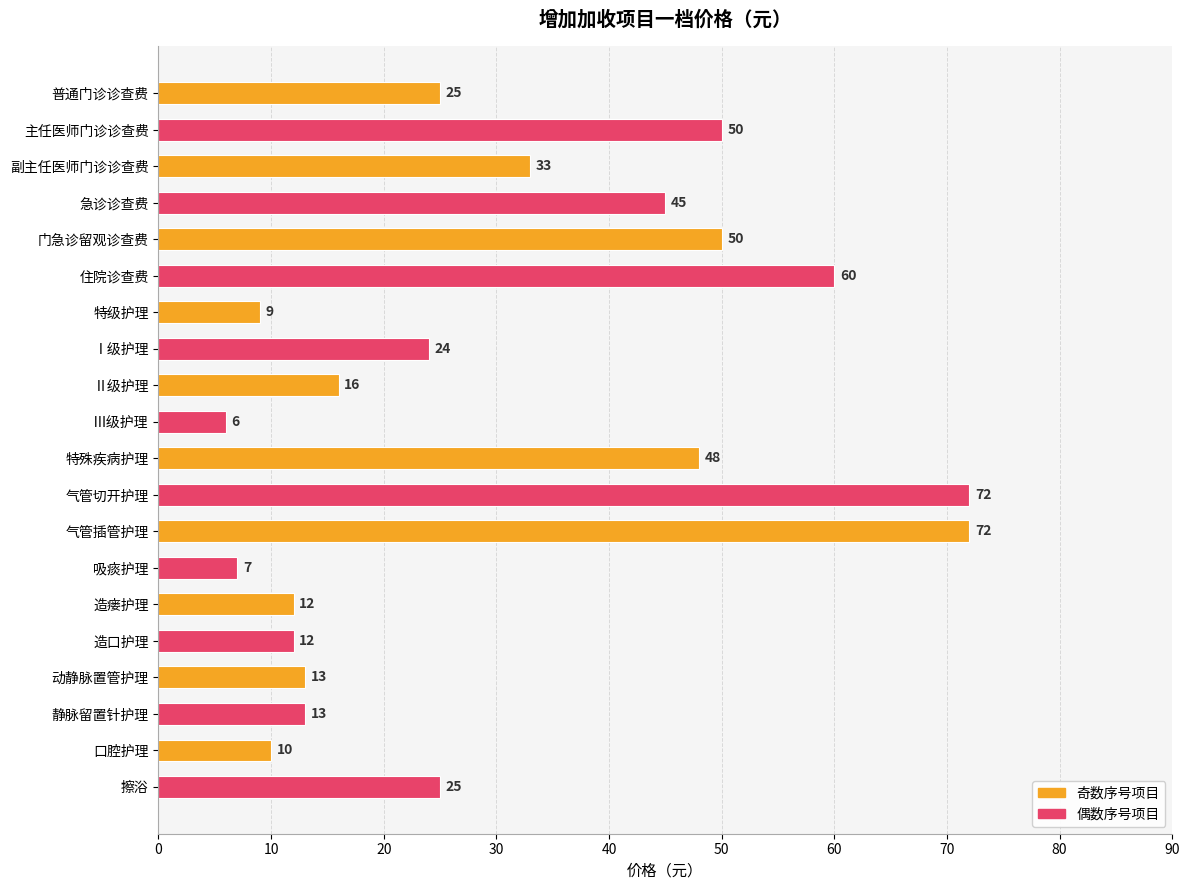

Which label corresponds to the smallest value in the chart?

Ⅲ级护理